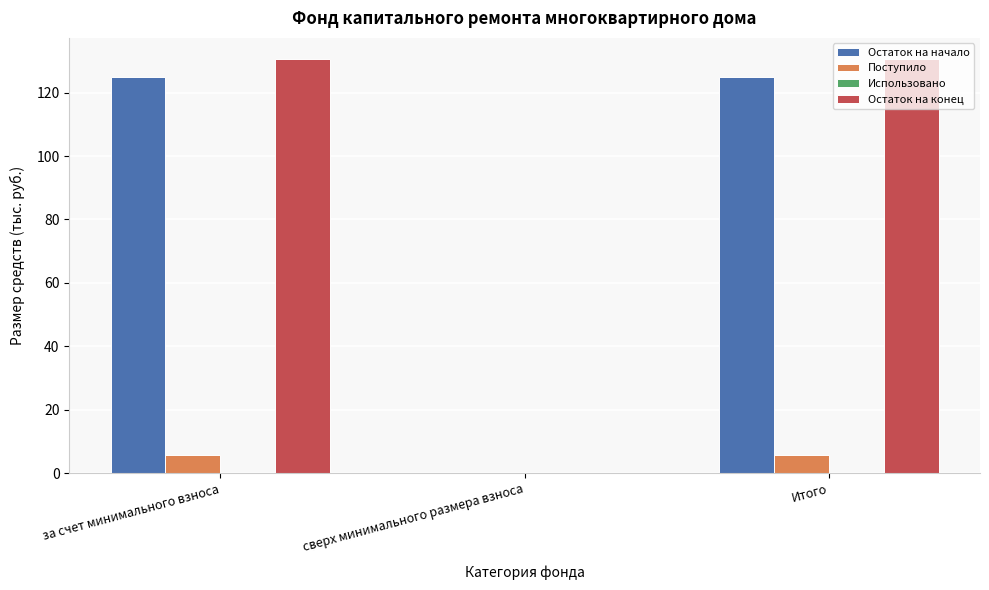

Reading left to right, extract all data points from this chart.

Остаток на начало: за счет минимального взноса=125.0	сверх минимального размера взноса=0.0	Итого=125.0
Поступило: за счет минимального взноса=5.7	сверх минимального размера взноса=0.0	Итого=5.7
Остаток на конец: за счет минимального взноса=130.7	сверх минимального размера взноса=0.0	Итого=130.7